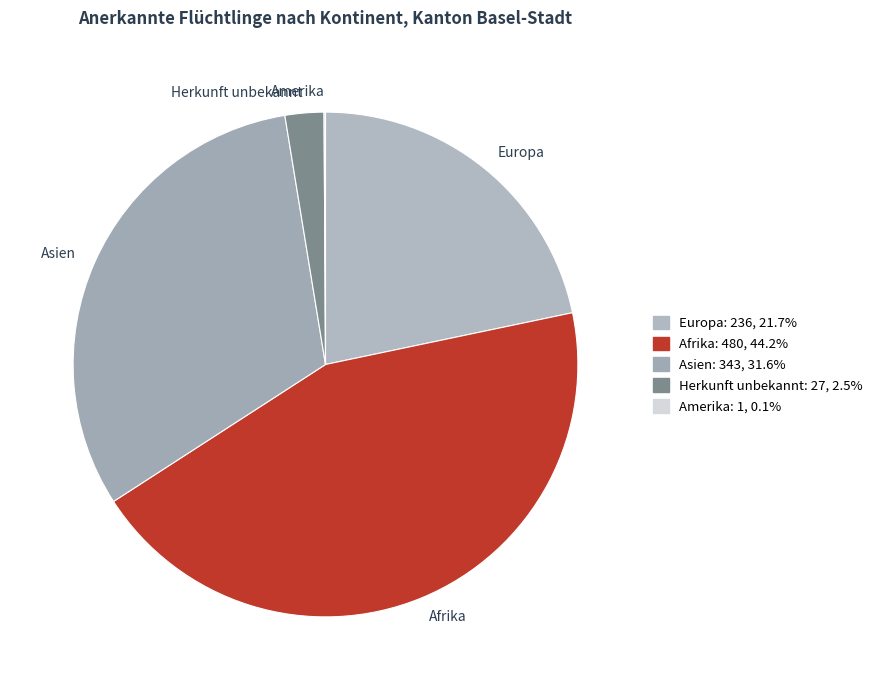

Which category has the biggest portion of the pie?

Afrika